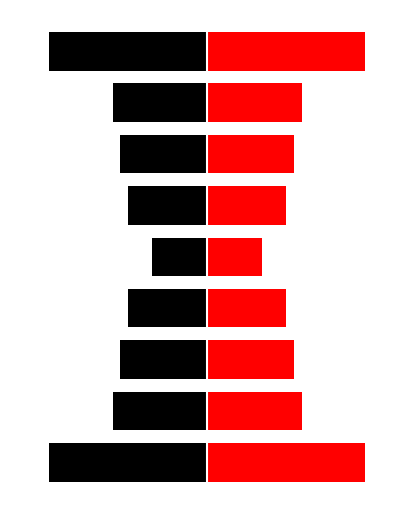

Which series has the largest range (max minus min)?

Left (Black)